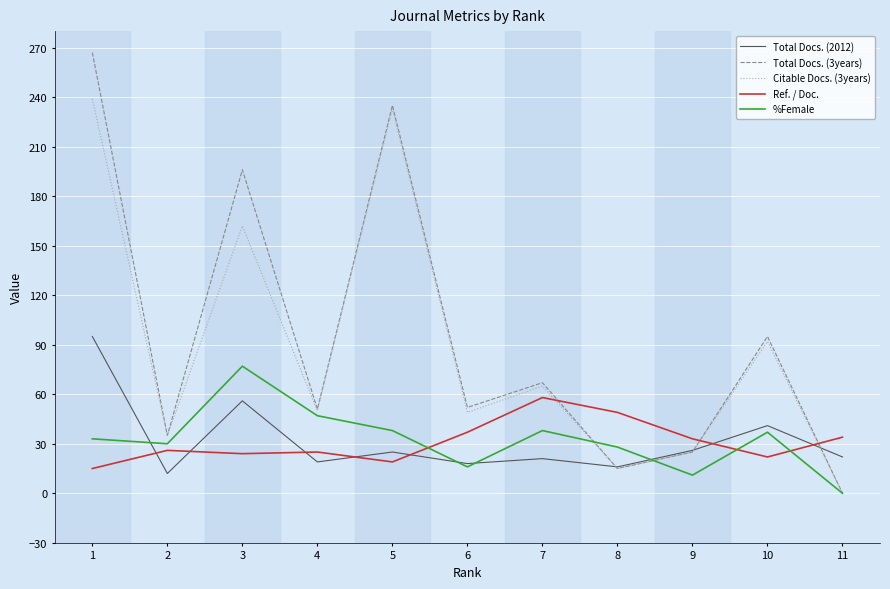

What is the difference between the %Female values at 9 and 10?

26